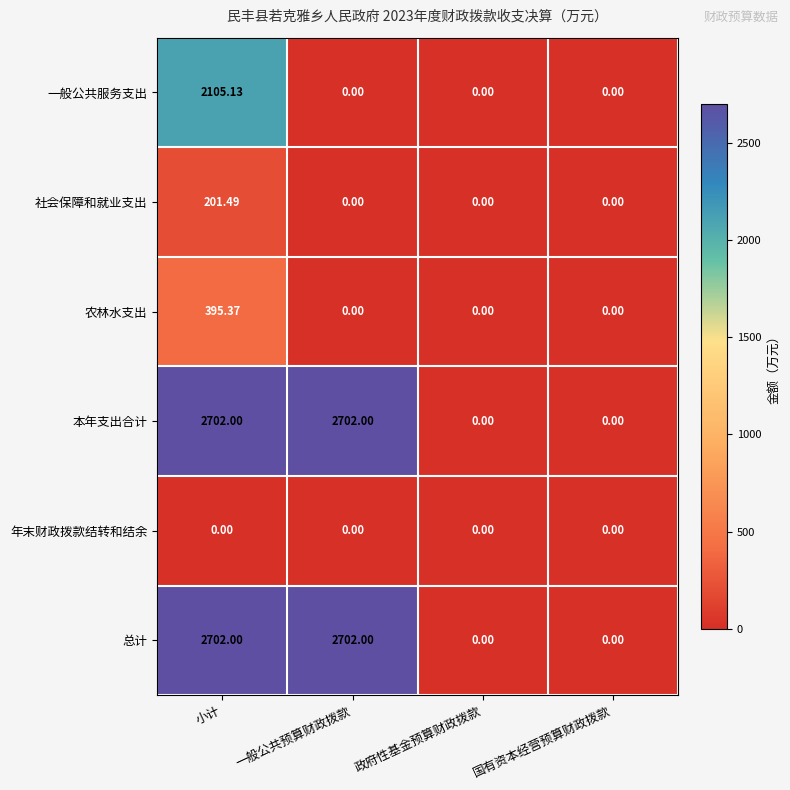

Which series changed the most between 小计 and 一般公共预算财政拨款?

一般公共服务支出